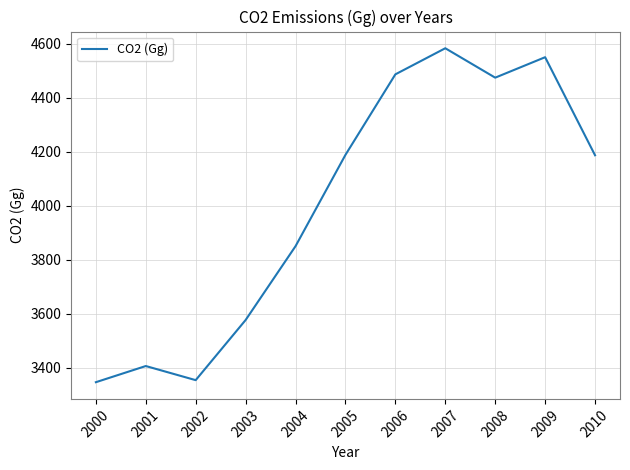

Which label corresponds to the largest value in the chart?

2007